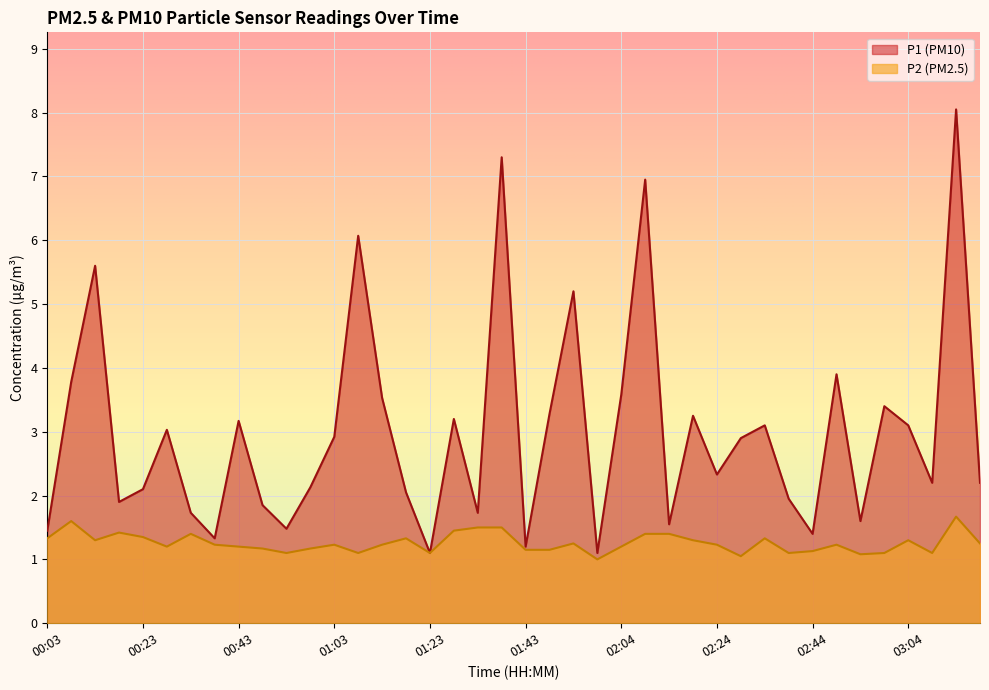

True or false: P2 and P1 cross at least once.

False